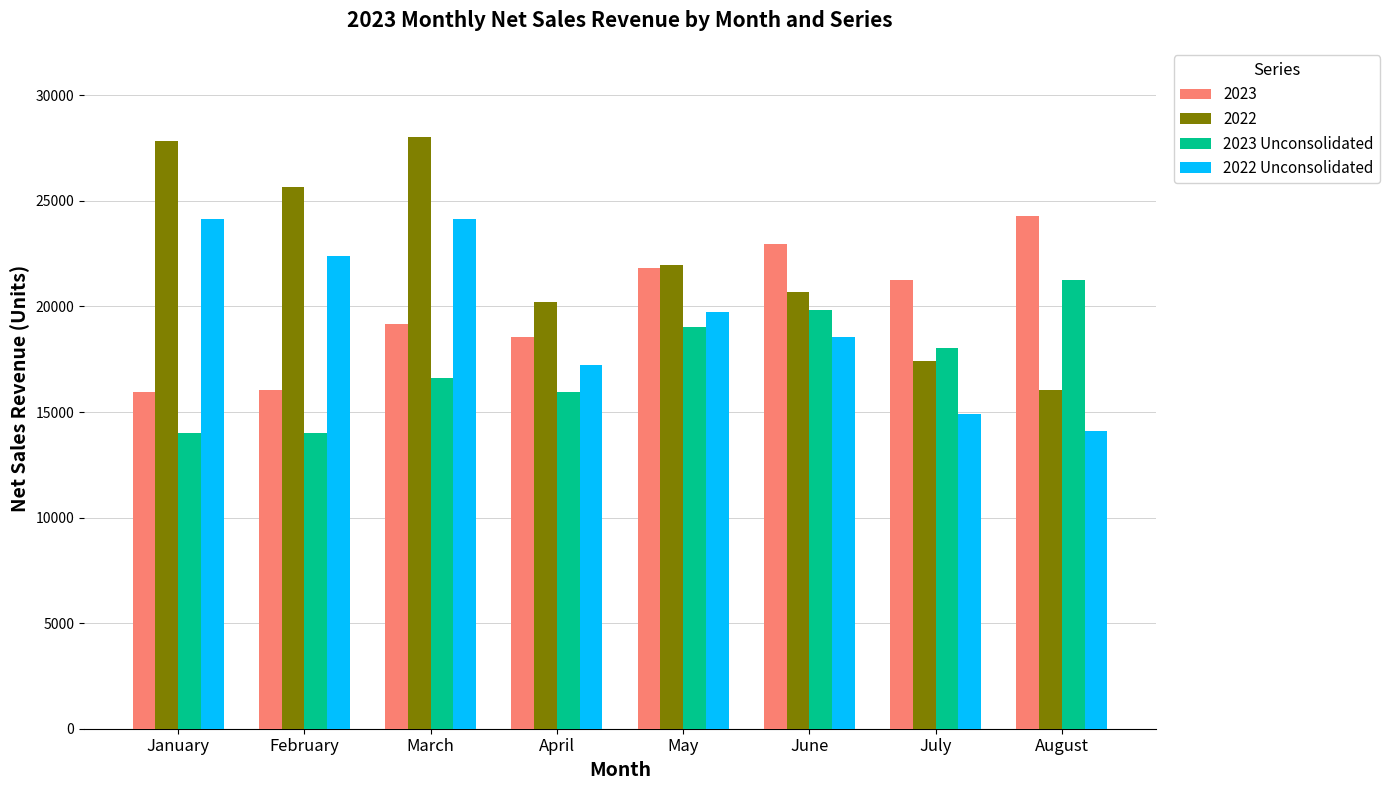

The 2022 Unconsolidated series shows 24147 at January. True or false?

True